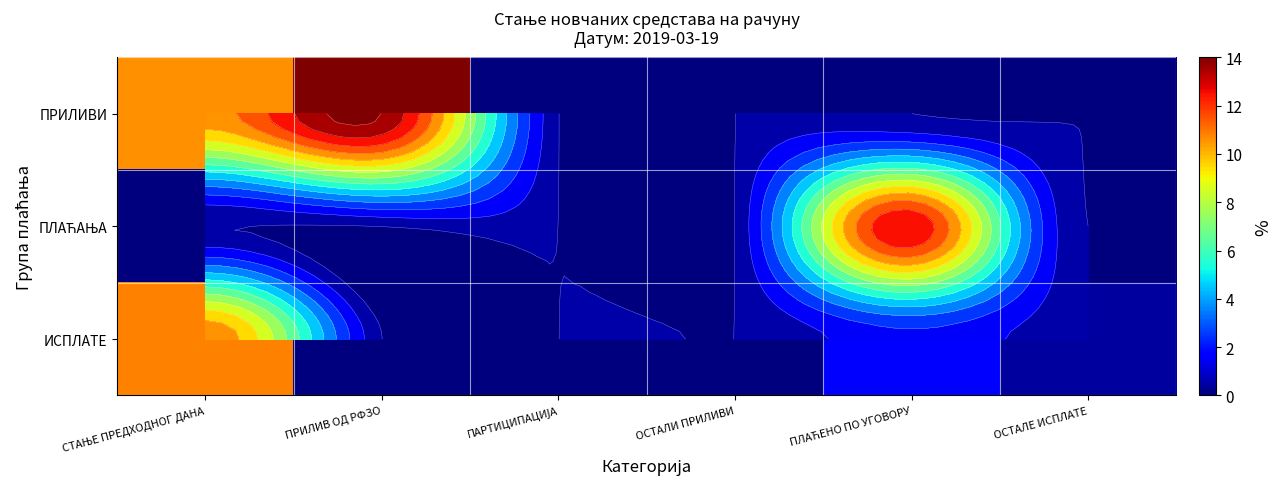

At which label does ИСПЛАТЕ reach its peak?

СТАЊЕ ПРЕДХОДНОГ ДАНА